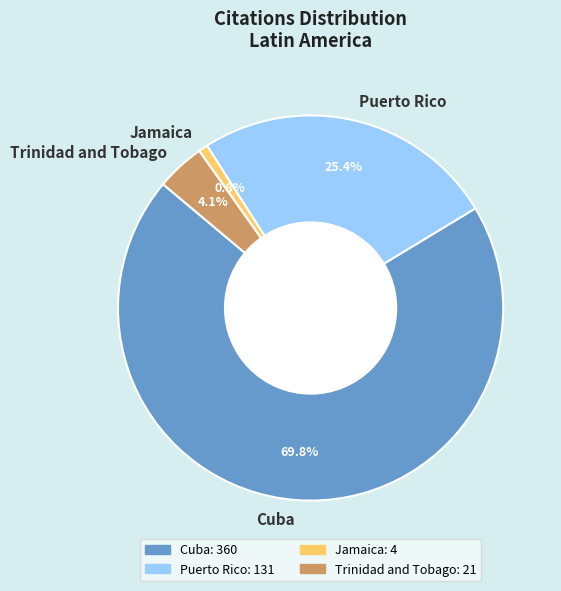

Which category has the smallest portion of the pie?

Jamaica